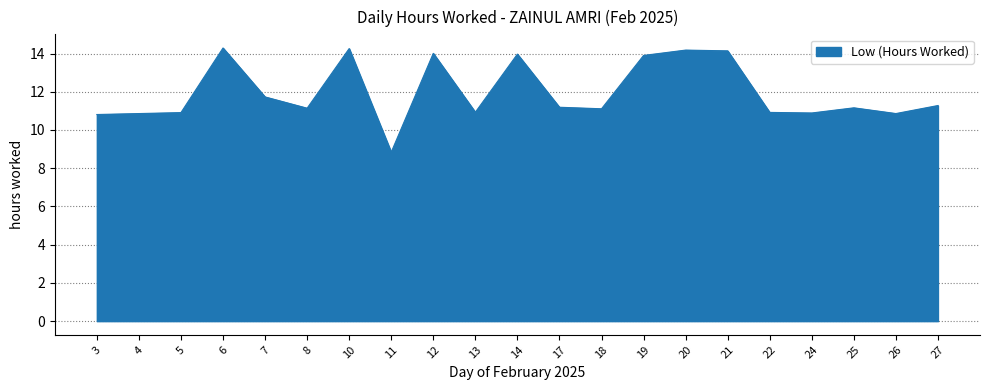

What is the difference between the values at 25 and 14?

2.8